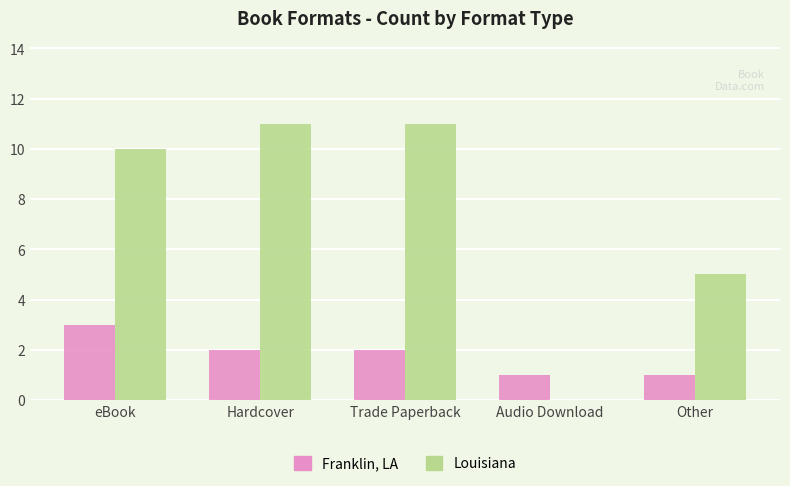

Reading right to left, what are all the values shown in this chart?

Franklin, LA: Other=1	Audio Download=1	Trade Paperback=2	Hardcover=2	eBook=3
Louisiana: Other=5	Audio Download=0	Trade Paperback=11	Hardcover=11	eBook=10